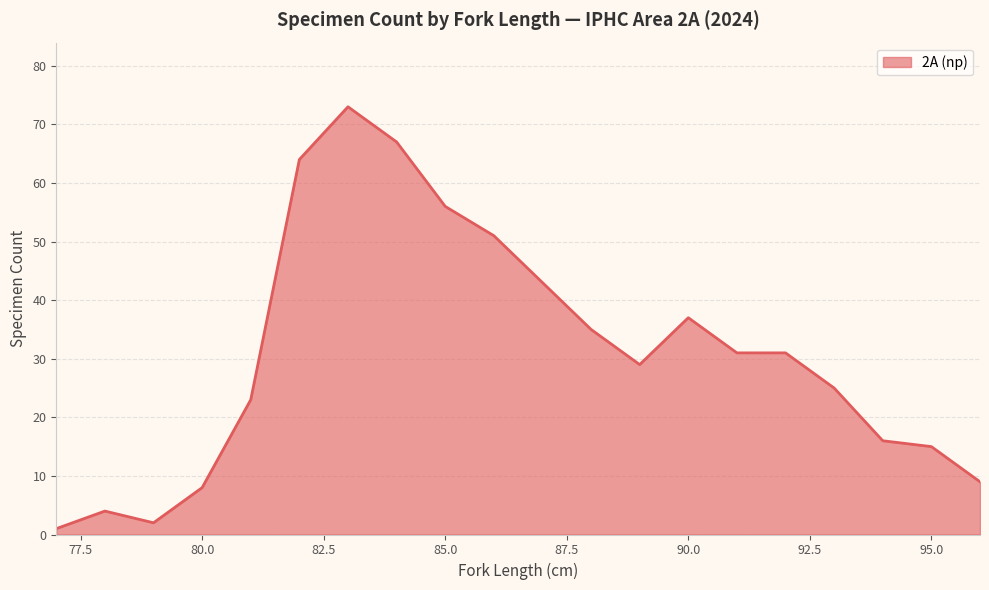

How many lines are shown in the chart?

1